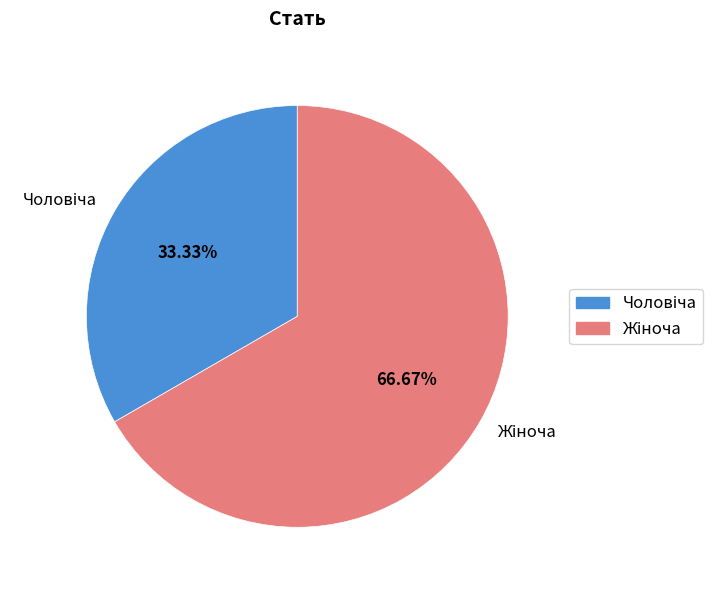

Does any single category account for the majority?

Yes